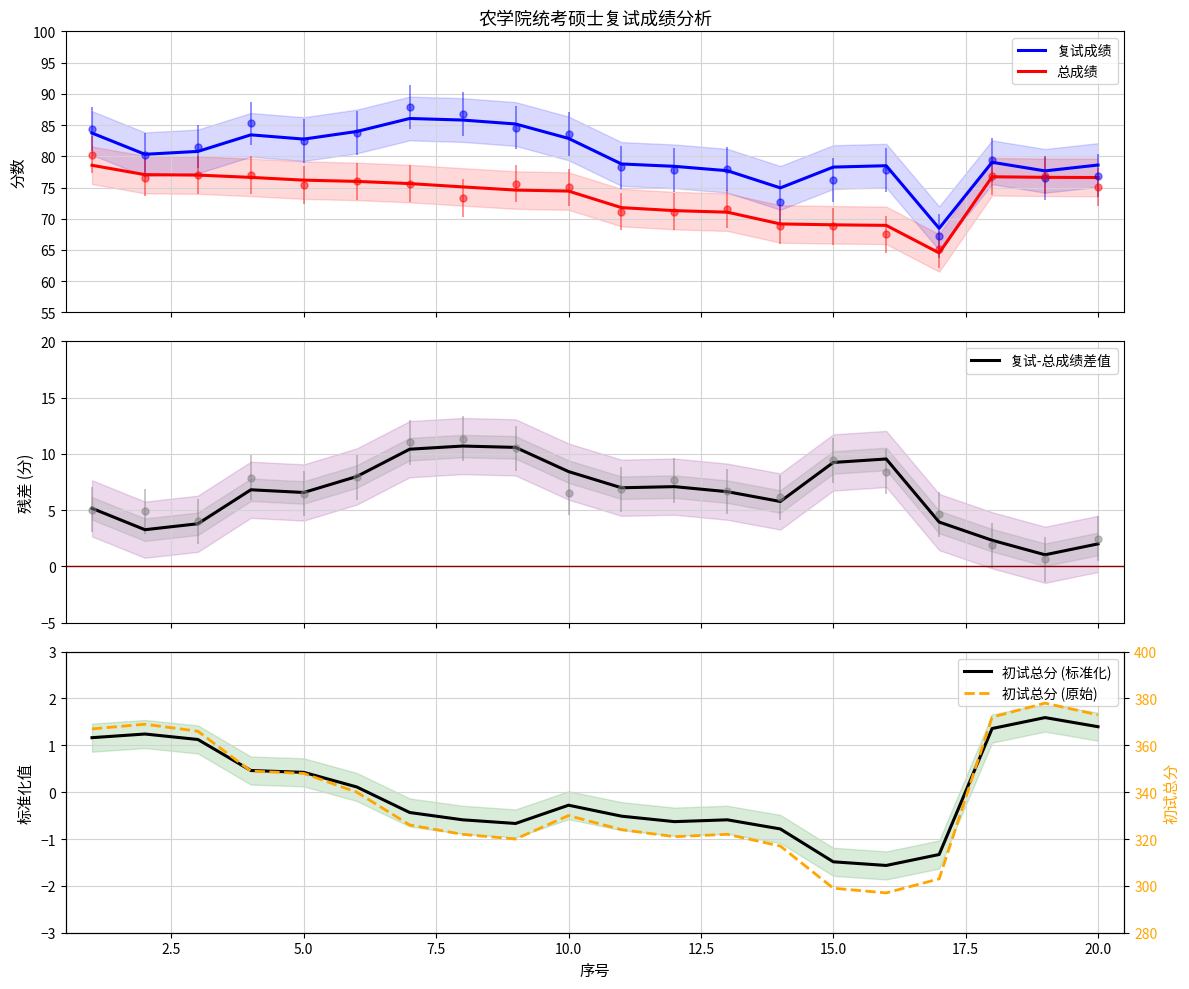

Does the chart have visible grid lines?

Yes